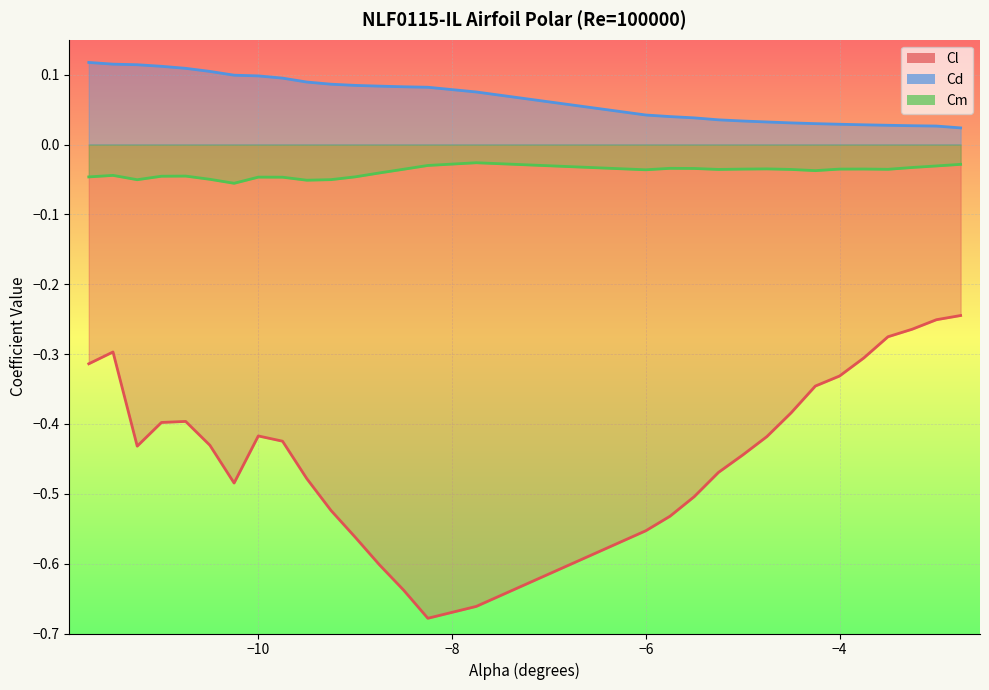

What is the maximum value for Cd?

0.1